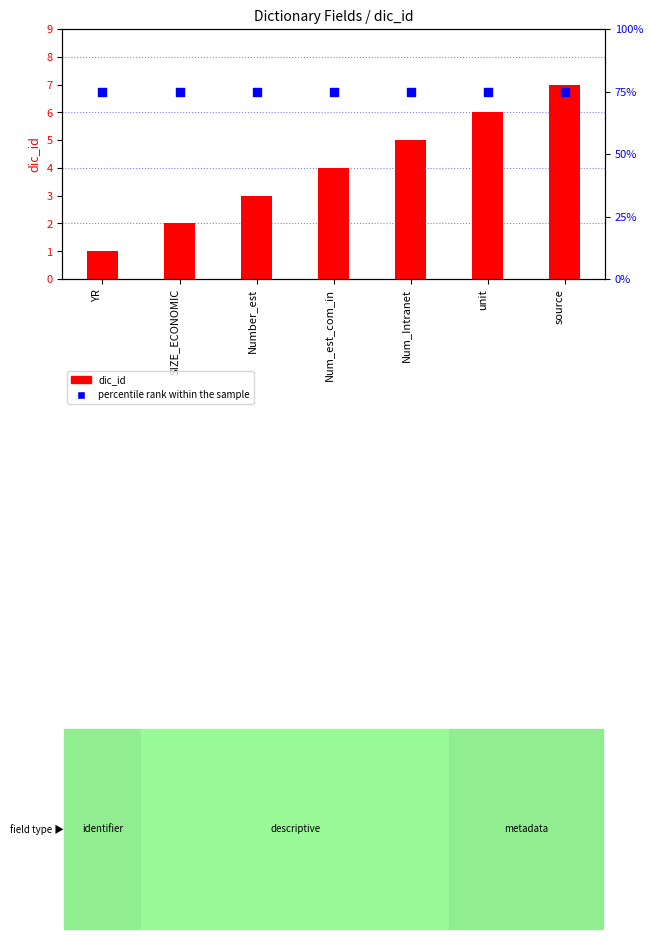

At how many categories does at least one series exceed 51?

7